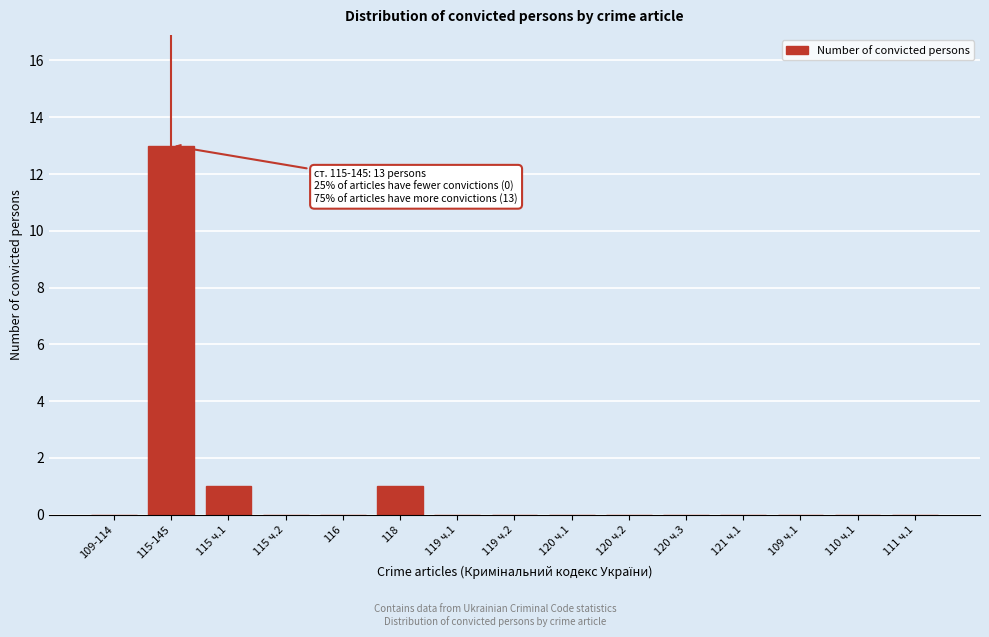

Reading left to right, extract all data points from this chart.

109-114=0	115-145=13	115 ч.1=1	115 ч.2=0	116=0	118=1	119 ч.1=0	119 ч.2=0	120 ч.1=0	120 ч.2=0	120 ч.3=0	121 ч.1=0	109 ч.1=0	110 ч.1=0	111 ч.1=0